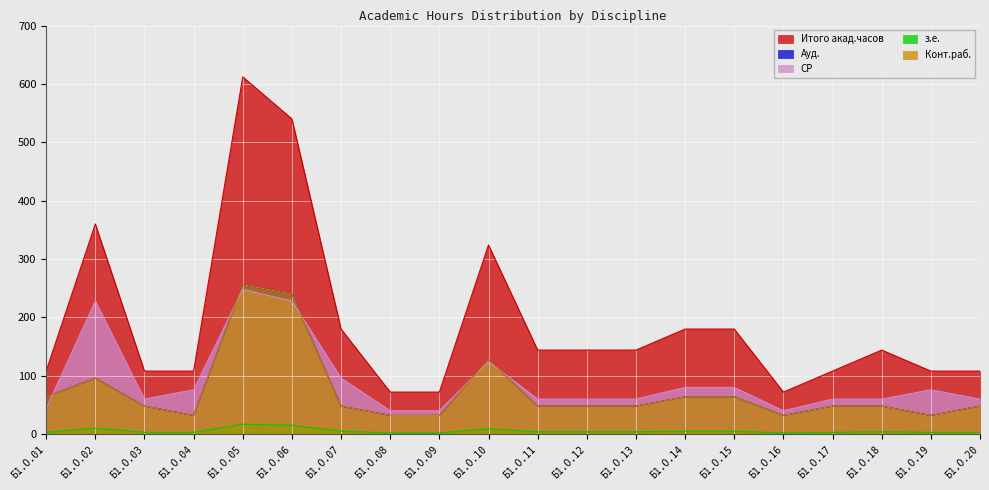

The Итого акад.часов series shows 148 at Б1.О.04. True or false?

False